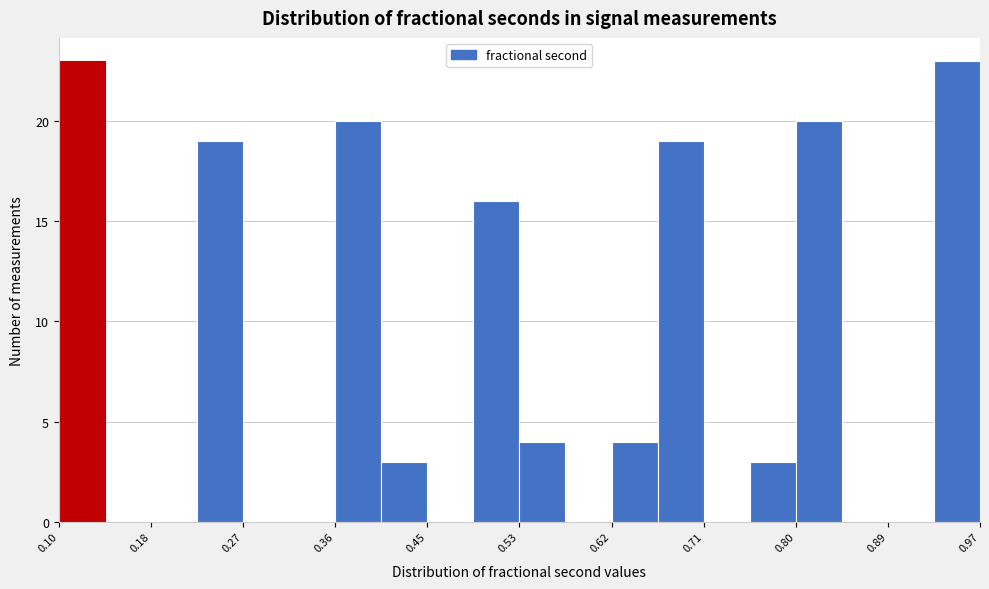

Reading left to right, transcribe this chart: for each bar, give the range it covers on the x-axis and its height. Neither the bar edges nor the heights are printed on the chart, so give them approximately, as read against the axes.

0.10 to 0.14: 23
0.14 to 0.18: 0
0.18 to 0.23: 0
0.23 to 0.27: 19
0.27 to 0.32: 0
0.32 to 0.36: 0
0.36 to 0.40: 20
0.40 to 0.45: 3
0.45 to 0.49: 0
0.49 to 0.53: 16
0.53 to 0.58: 4
0.58 to 0.62: 0
0.62 to 0.67: 4
0.67 to 0.71: 19
0.71 to 0.75: 0
0.75 to 0.80: 3
0.80 to 0.84: 20
0.84 to 0.89: 0
0.89 to 0.93: 0
0.93 to 0.97: 23